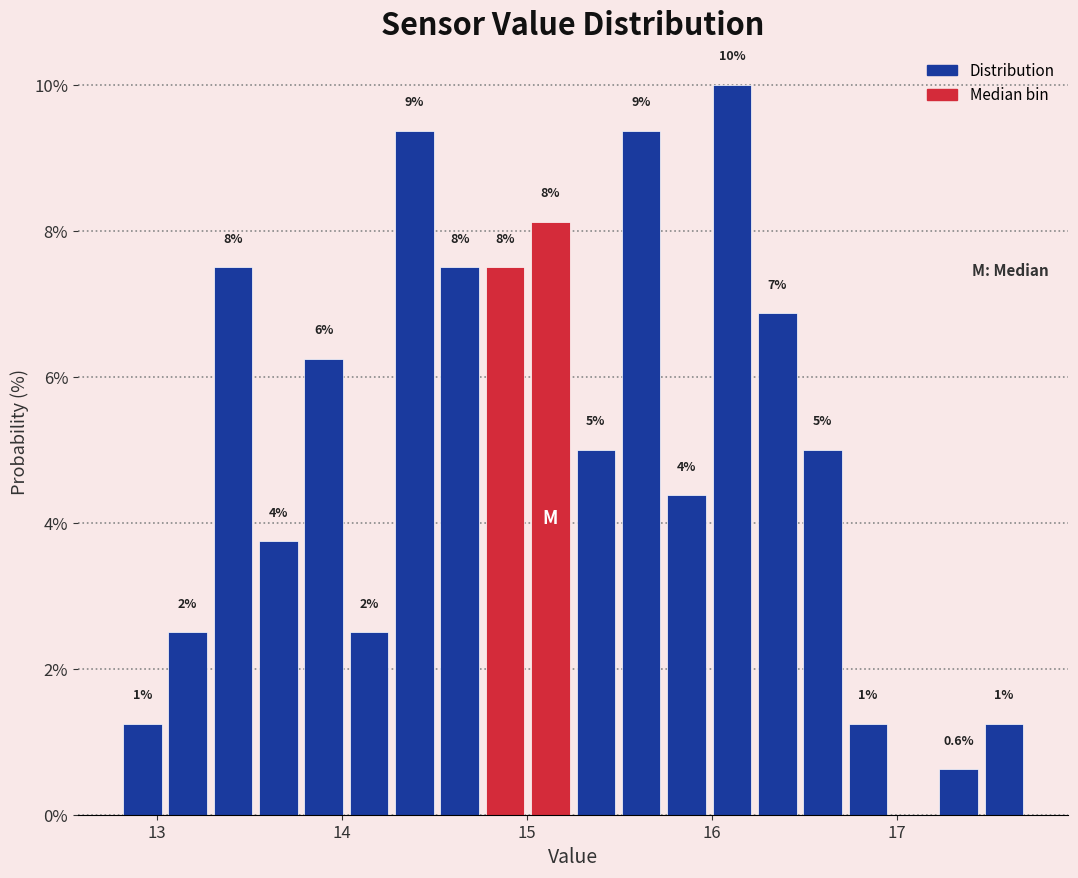

Around what value on the x-axis is the tallest bar? Give the approximate position of its centre, as read against the axis.

16.1